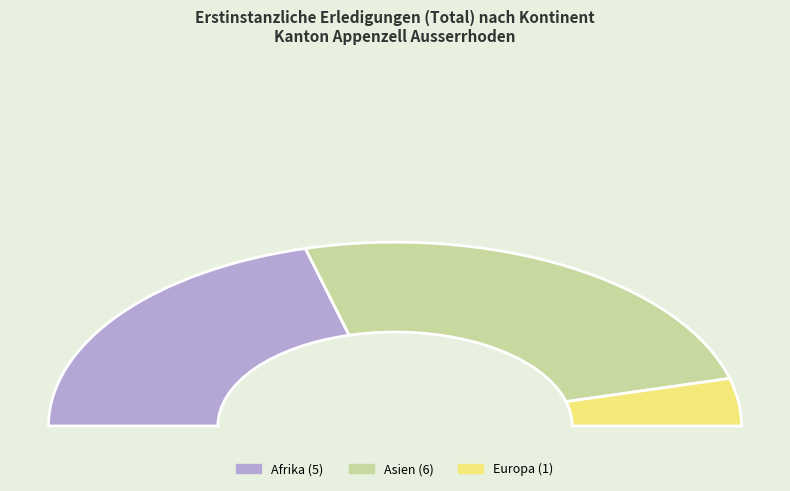

How many segments does this pie chart have?

3